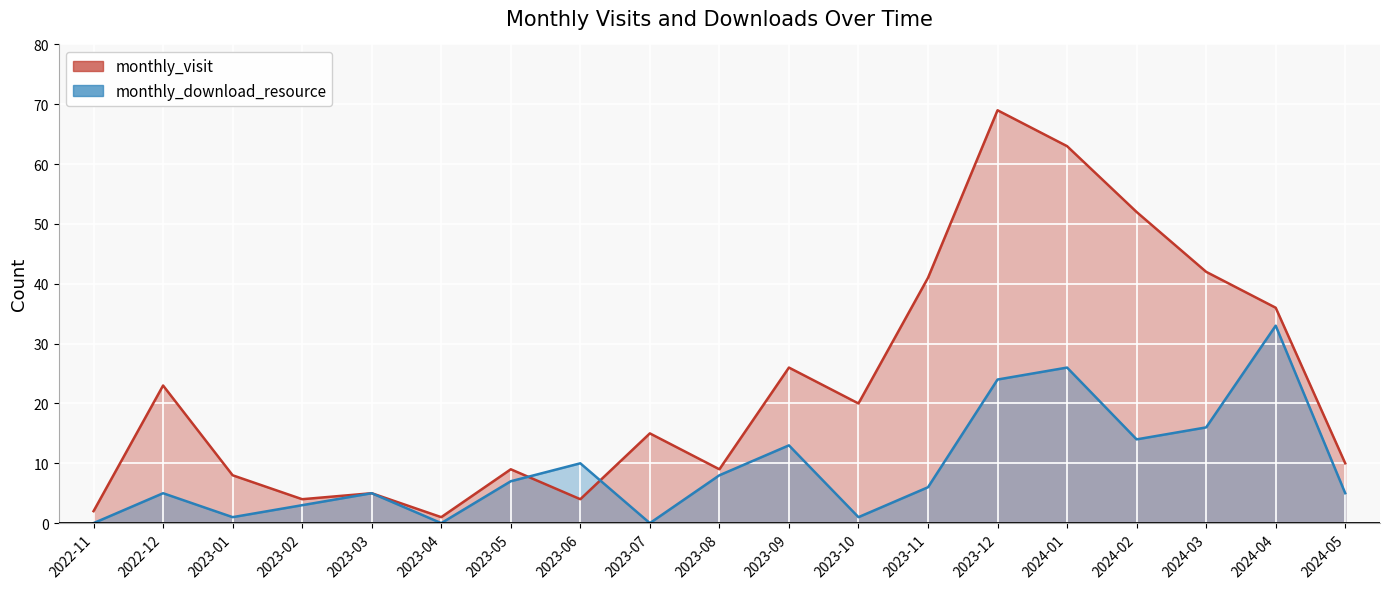

Between 2024-02 and 2023-10, which is larger?

2024-02